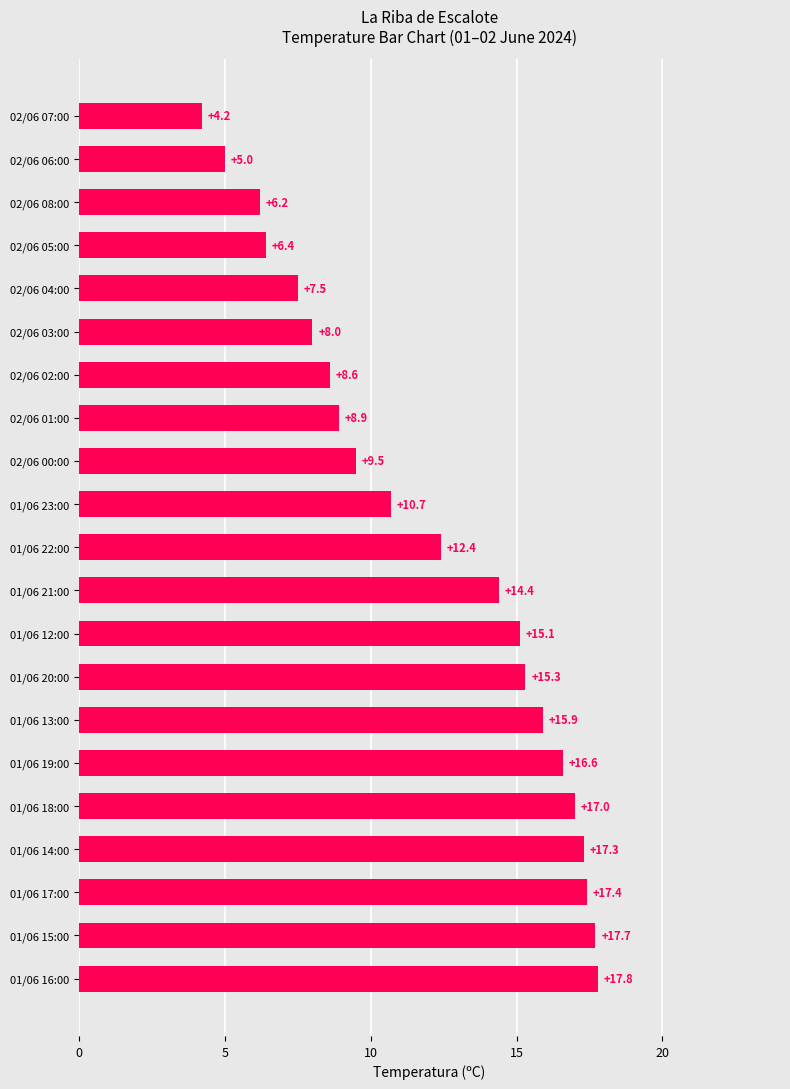

Which category has the highest value across all series?

01/06 16:00